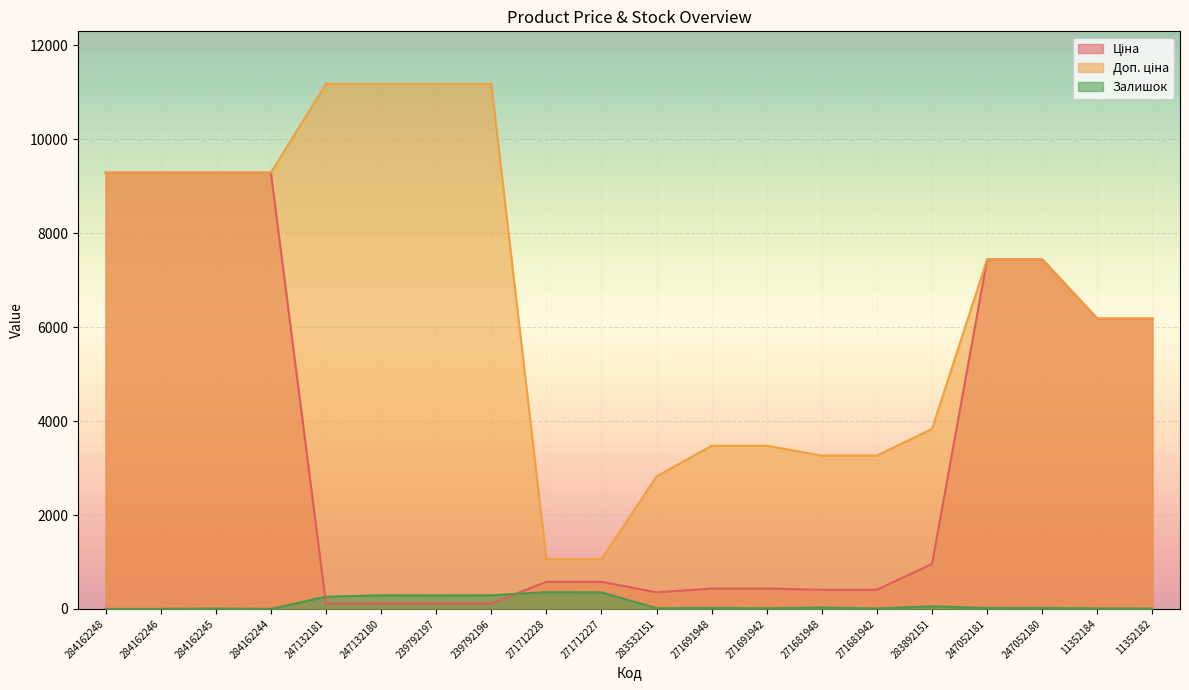

True or false: Ціна and Доп. ціна intersect in this chart.

False